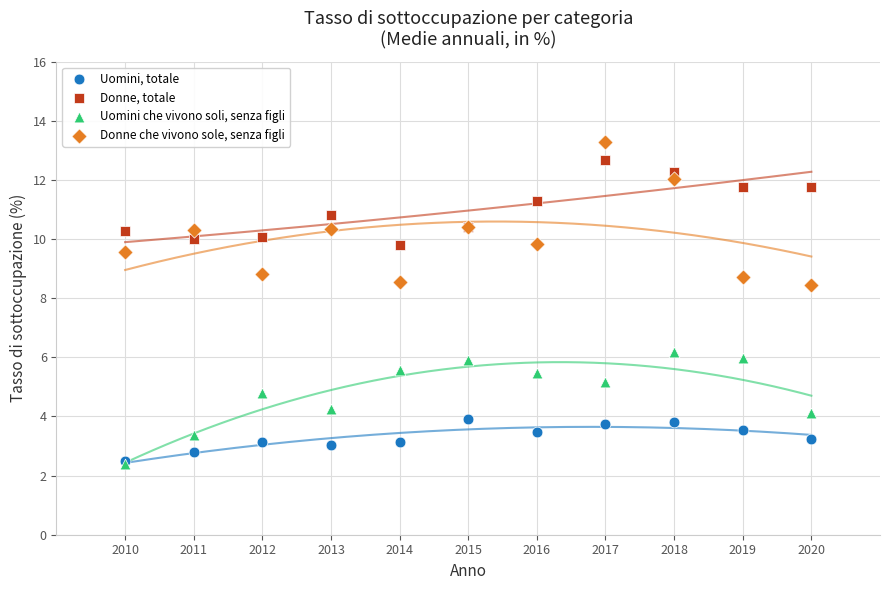

Which series has the largest Y range (max minus min)?

Donne che vivono sole, senza figli